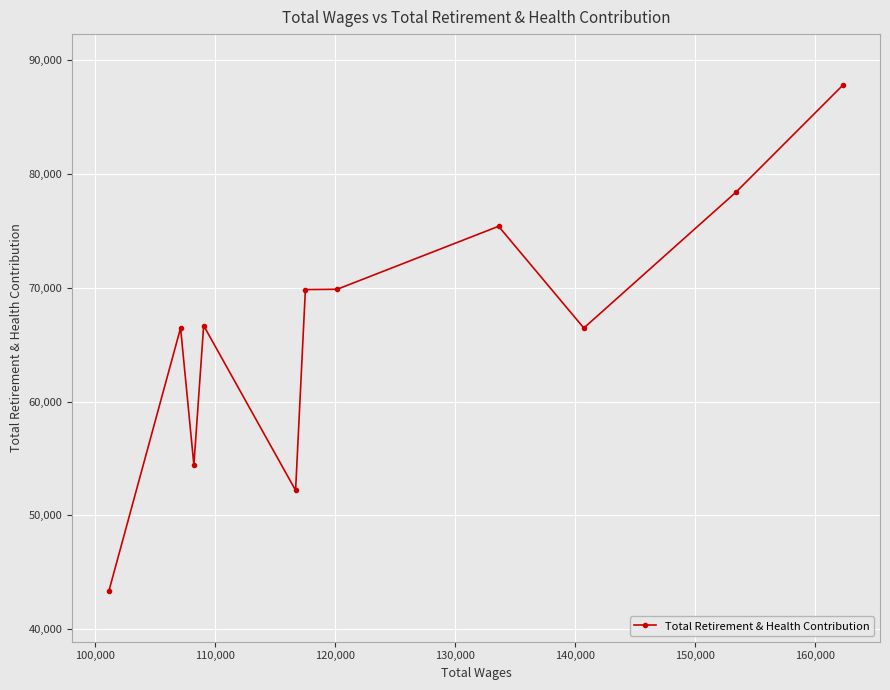

What is the greatest value displayed?

87839